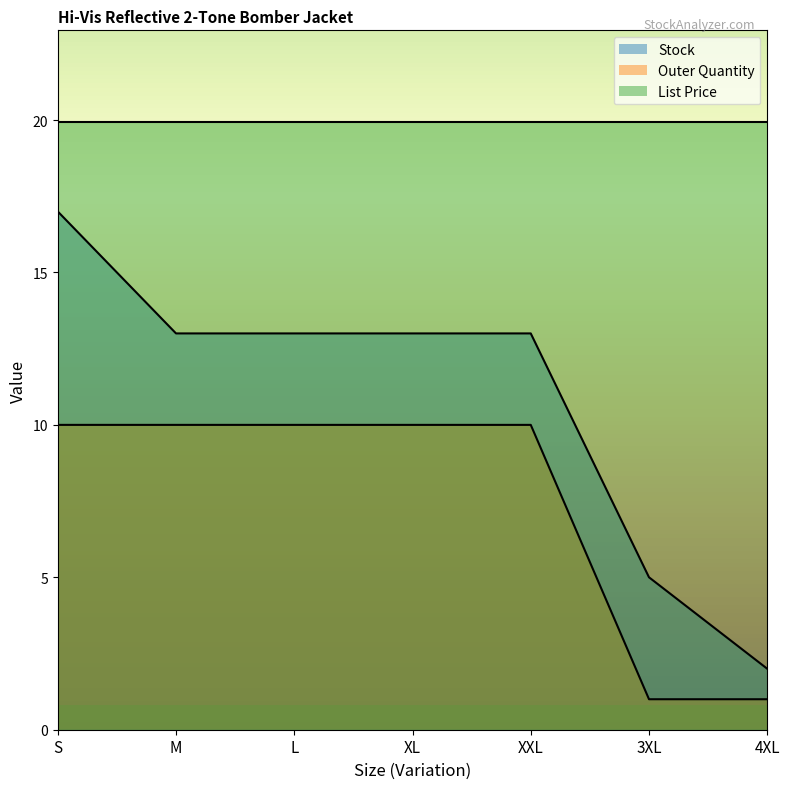

How many data points in Outer Quantity are less than 10?

2